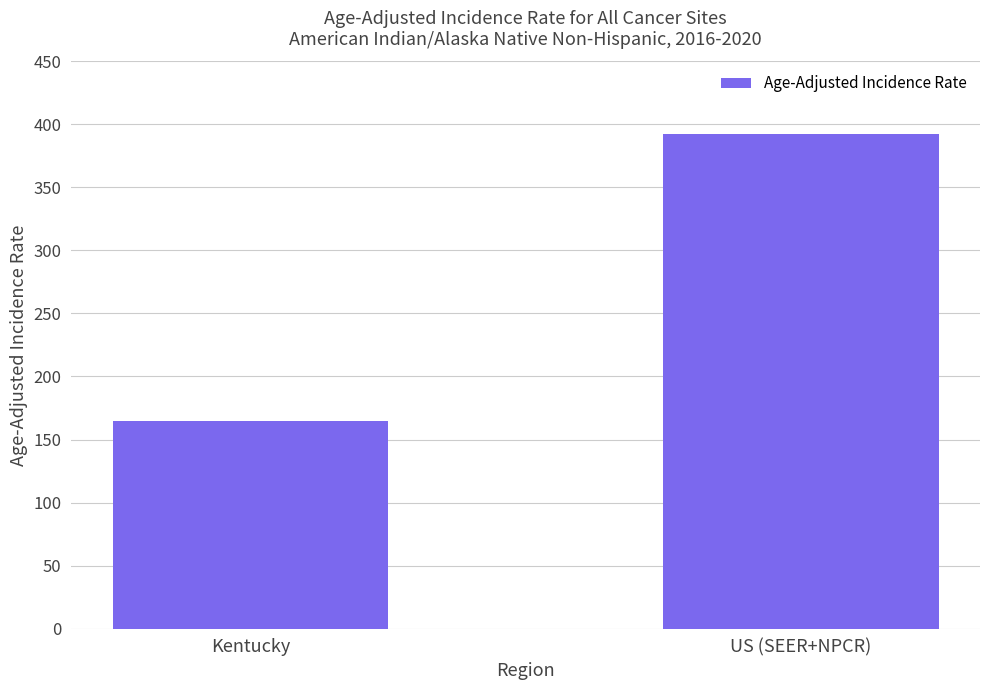

Where is the data nearest to the value 278?

Kentucky